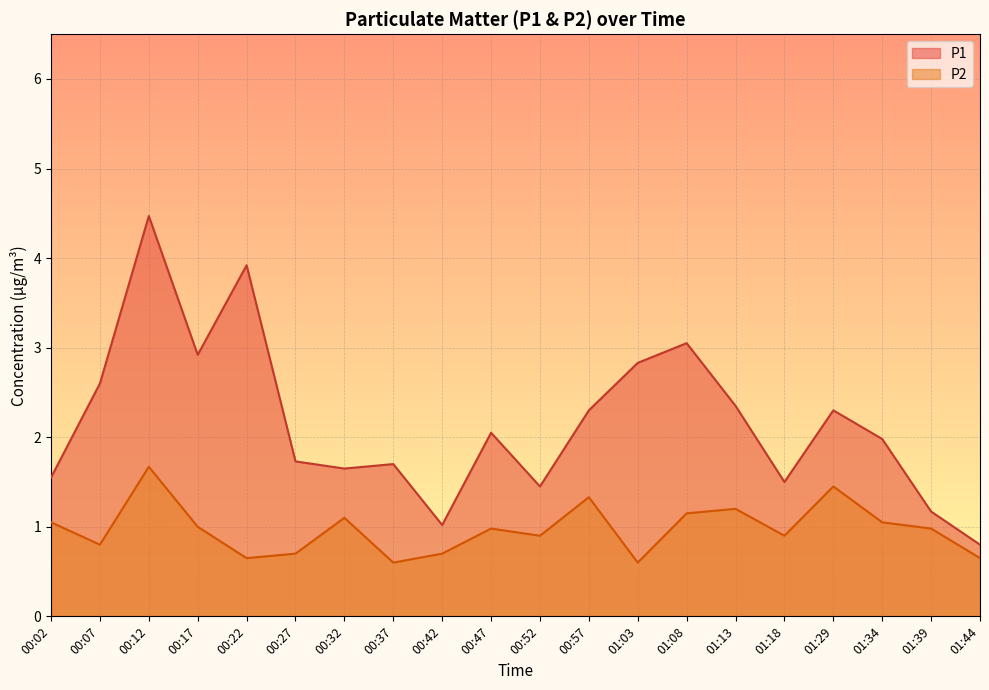

True or false: P2 and P1 cross at least once.

False